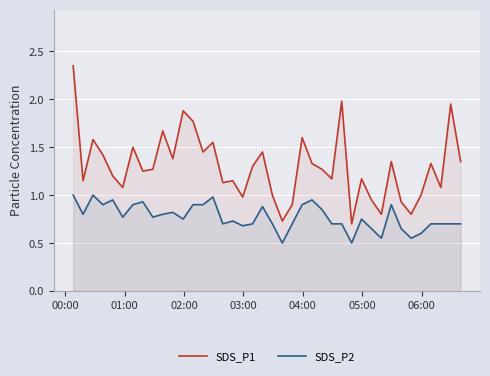

What is the minimum value shown in the chart?

0.5